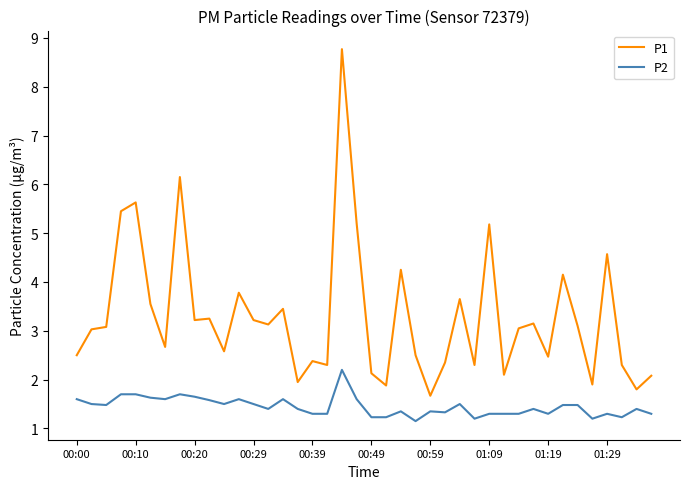

Rank the series by their average value, from highest to lowest.

P1, P2